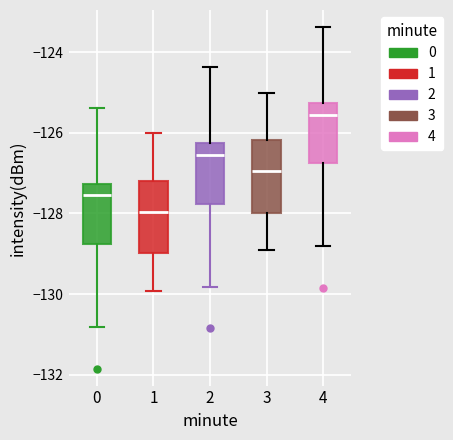

Where does the median line of the box at x = 2 sit on the y-axis? The values are not printed on the chart, so give them approximately, as read against the axis.

-126.6